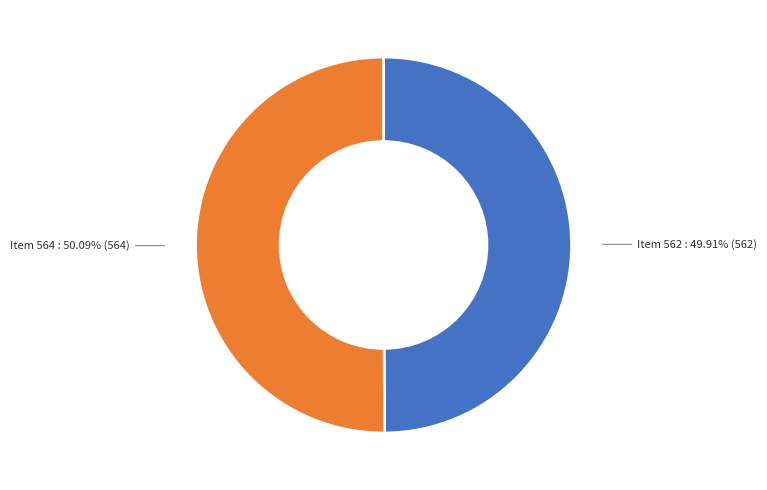

Does any single category account for the majority?

Yes